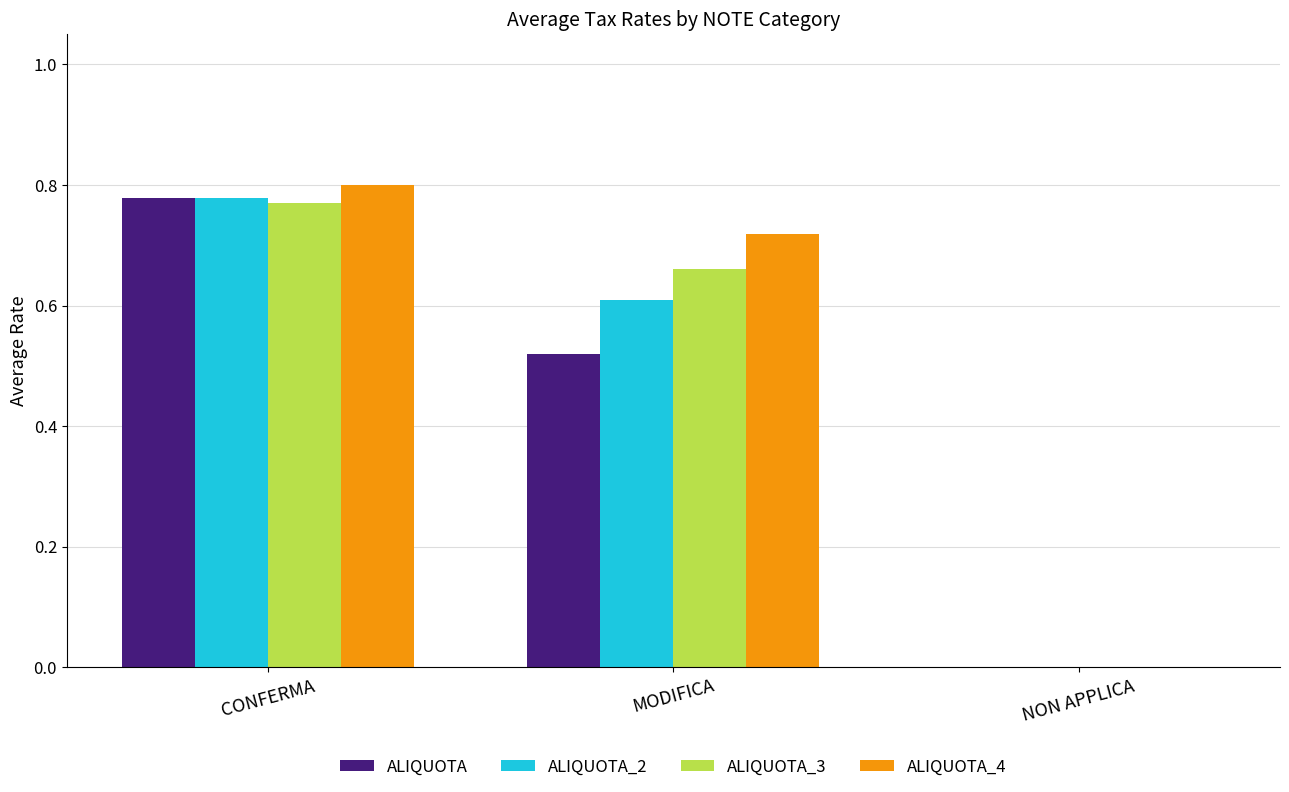

Between CONFERMA and NON APPLICA, which series saw the biggest shift?

ALIQUOTA_4